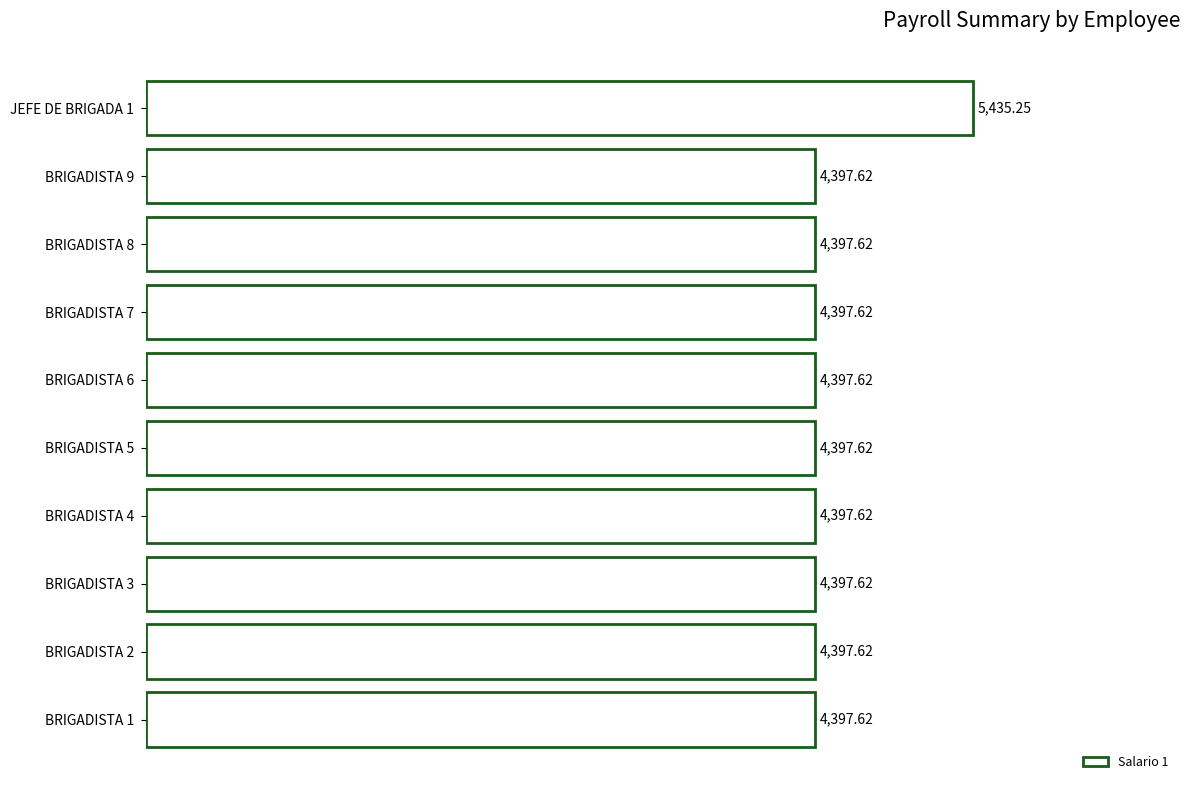

What is the sum of all values?

45013.8